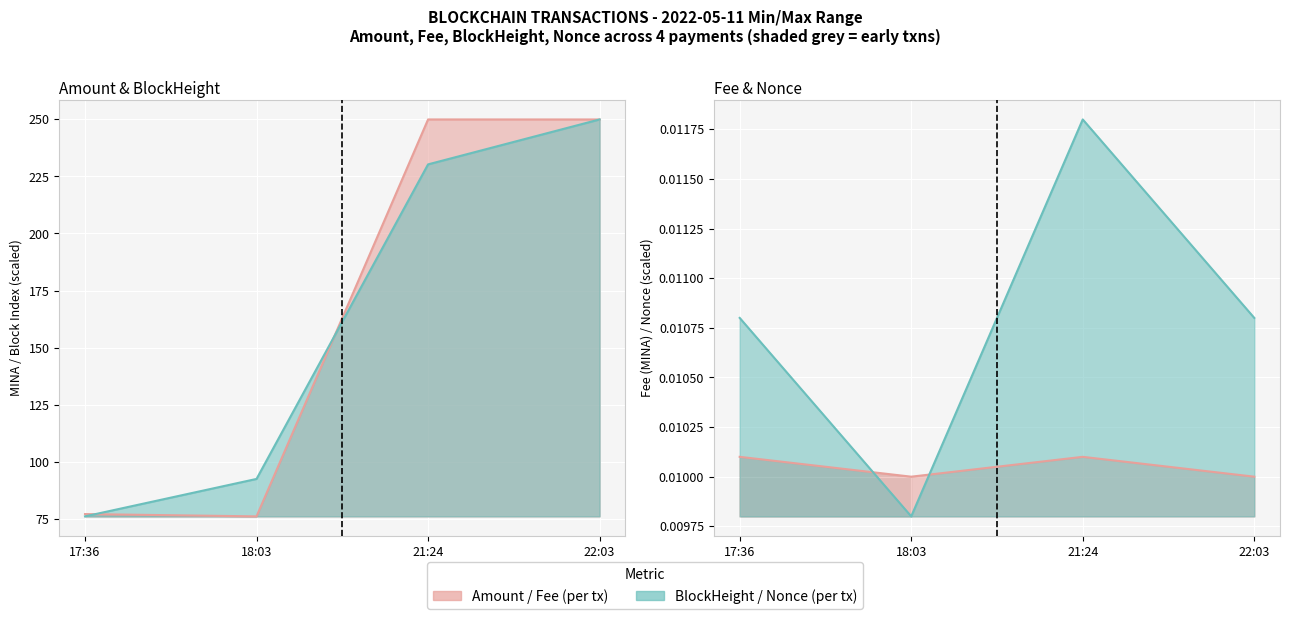

At which category does the chart reach its peak across all series?

21:24